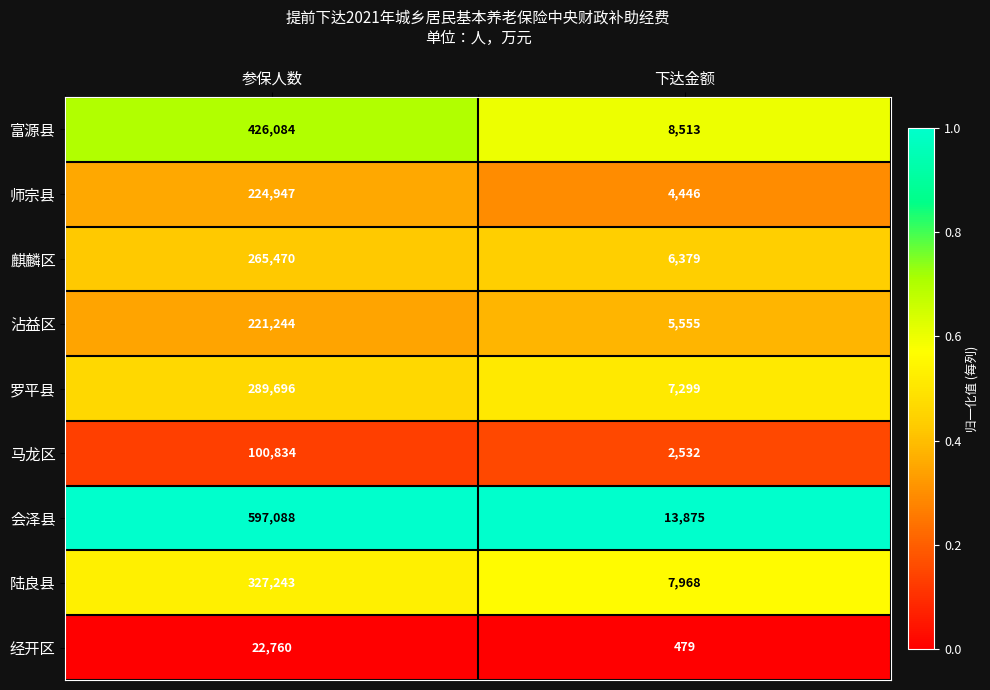

What value does the 马龙区 series have at 下达金额, to the nearest 10?

2530